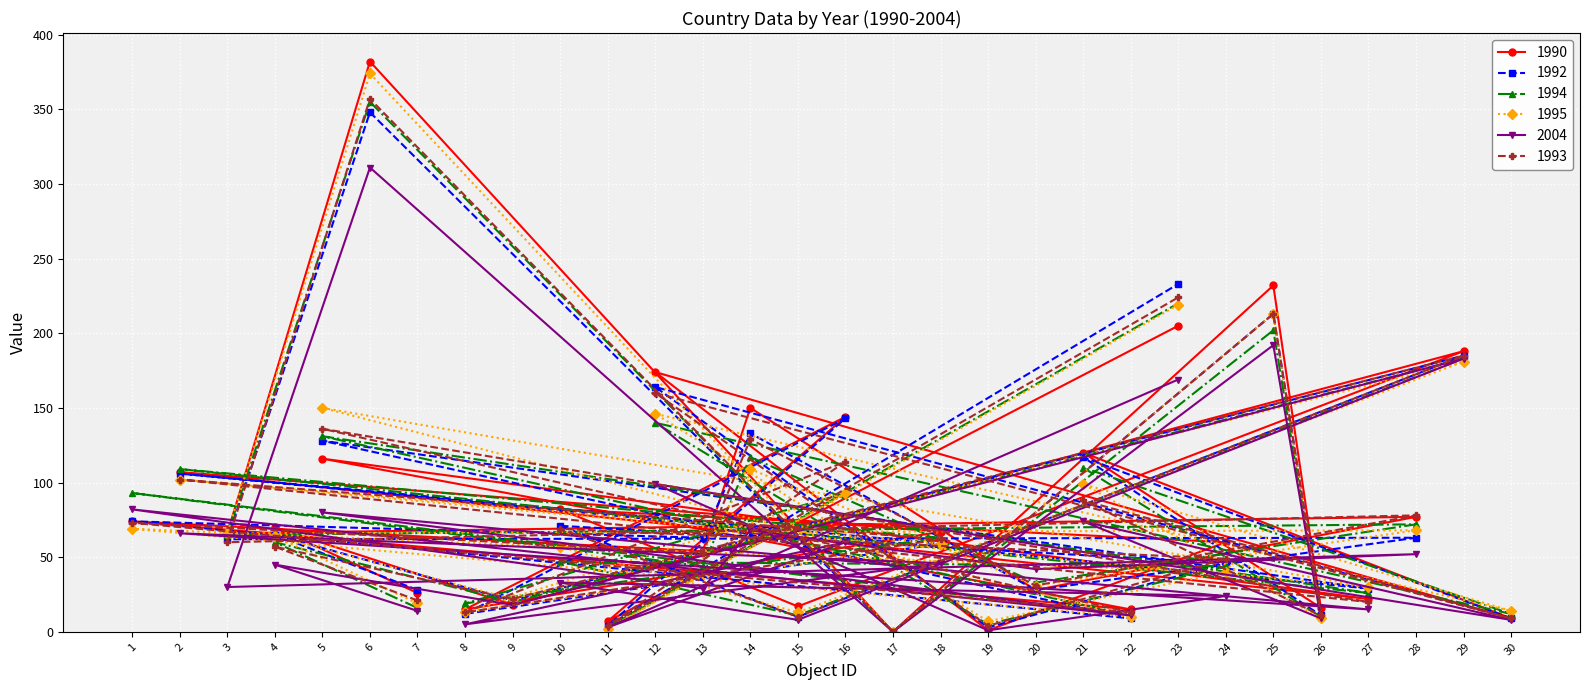

Reading left to right, transcribe all the data shown in this chart.

1990: 7=26	4=70	9=18	29=188	15=17	10=82	24=60	19=1	12=174	30=9	21=120	26=16	25=232	17=0	6=382	3=66	28=77	20=28	14=150	13=54	1=74	22=15	5=116	27=22	2=107	18=67	8=15	16=144	11=7	23=205
1992: 7=28	4=65	9=21	29=185	15=10	10=71	24=46	19=3	12=164	30=9	21=117	26=11	25=213	17=0	6=348	3=62	28=63	20=28	14=133	13=63	1=74	22=9	5=128	27=29	2=106	18=59	8=12	16=143	11=4	23=233
1994: 7=16	4=60	9=20	29=183	15=11	10=47	24=44	19=5	12=140	30=12	21=110	26=10	25=202	17=0	6=355	3=65	28=72	20=33	14=117	13=44	1=93	22=11	5=131	27=26	2=109	18=63	8=19	16=93	11=3	23=220
1995: 7=19	4=64	9=22	29=181	15=13	10=57	24=40	19=7	12=146	30=14	21=99	26=9	25=213	17=0	6=374	3=66	28=68	20=31	14=109	13=53	1=69	22=10	5=150	27=30	2=102	18=59	8=13	16=93	11=2	23=219
2004: 7=14	4=45	9=18	29=183	15=8	10=33	24=24	19=1	12=99	30=8	21=74	26=9	25=192	17=0	6=311	3=30	28=52	20=42	14=68	13=29	1=82	22=11	5=80	27=15	2=66	18=46	8=5	16=60	11=3	23=169
1993: 7=21	4=57	9=22	29=185	15=10	10=69	24=49	19=4	12=160	30=9	21=88	26=11	25=213	17=0	6=357	3=60	28=78	20=31	14=129	13=53	1=73	22=13	5=136	27=20	2=102	18=62	8=13	16=114	11=4	23=224